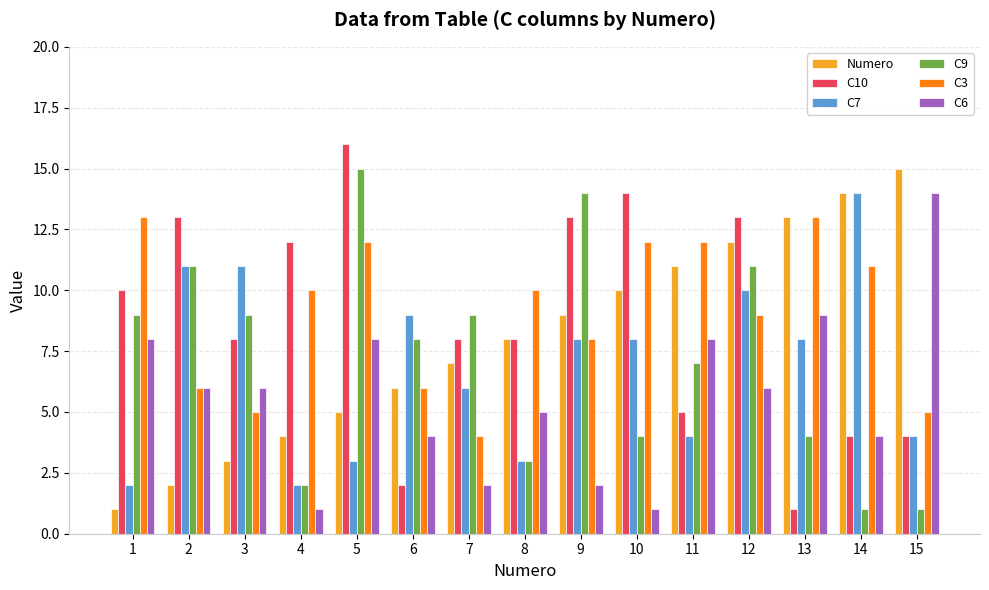

What is the value of the C7 bar at the 1st from the left?

2